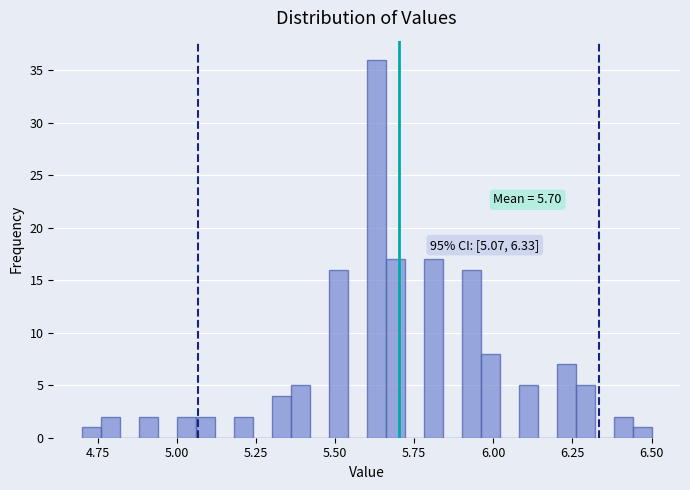

Around what value on the x-axis is the tallest bar? Give the approximate position of its centre, as read against the axis.

5.65